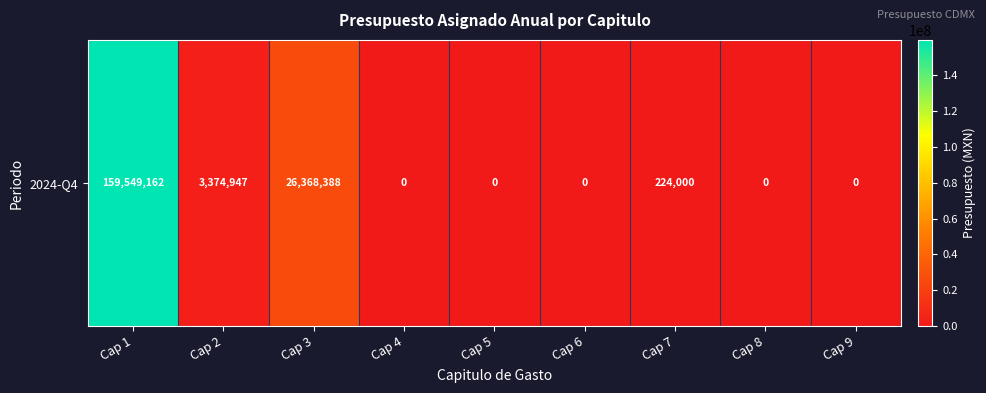

At which label is the value closest to 79774581?

Cap 3